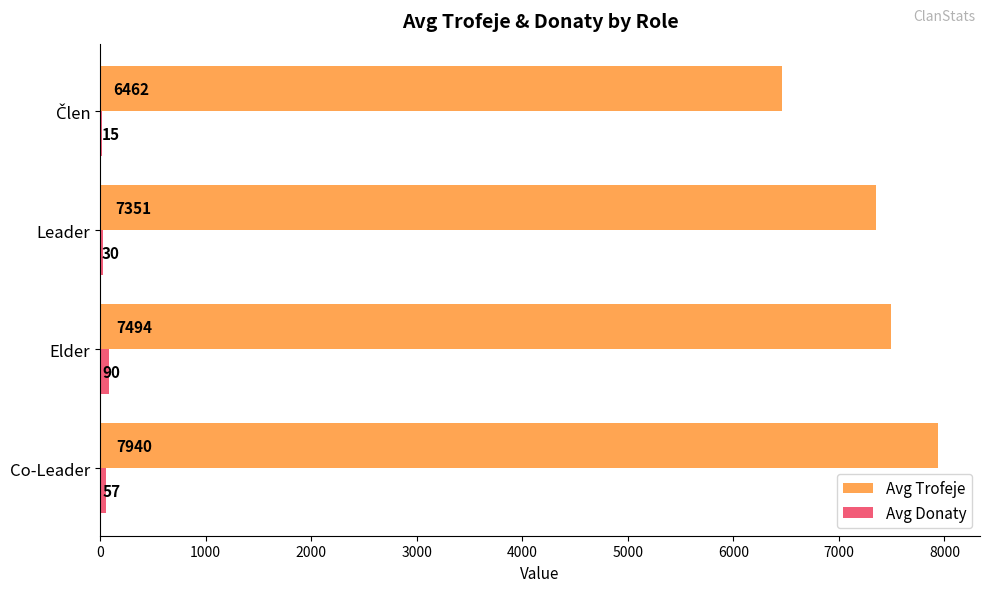

Where is Avg Trofeje nearest to the value 7201?

Leader